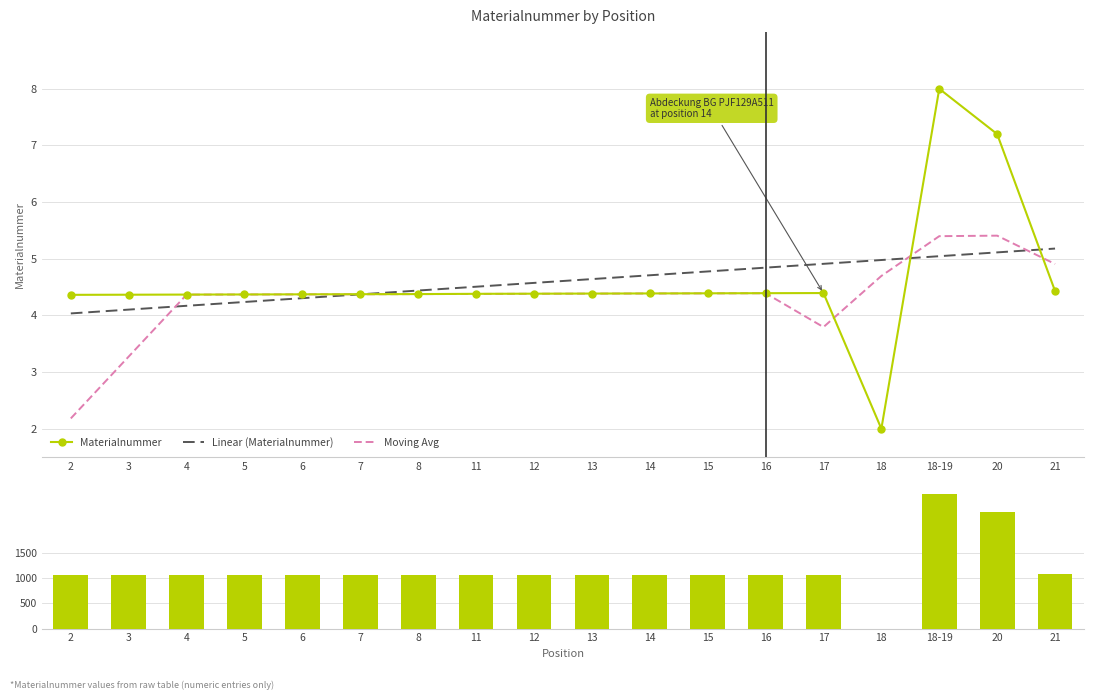

Which series has the widest spread of values?

Materialnummer delta